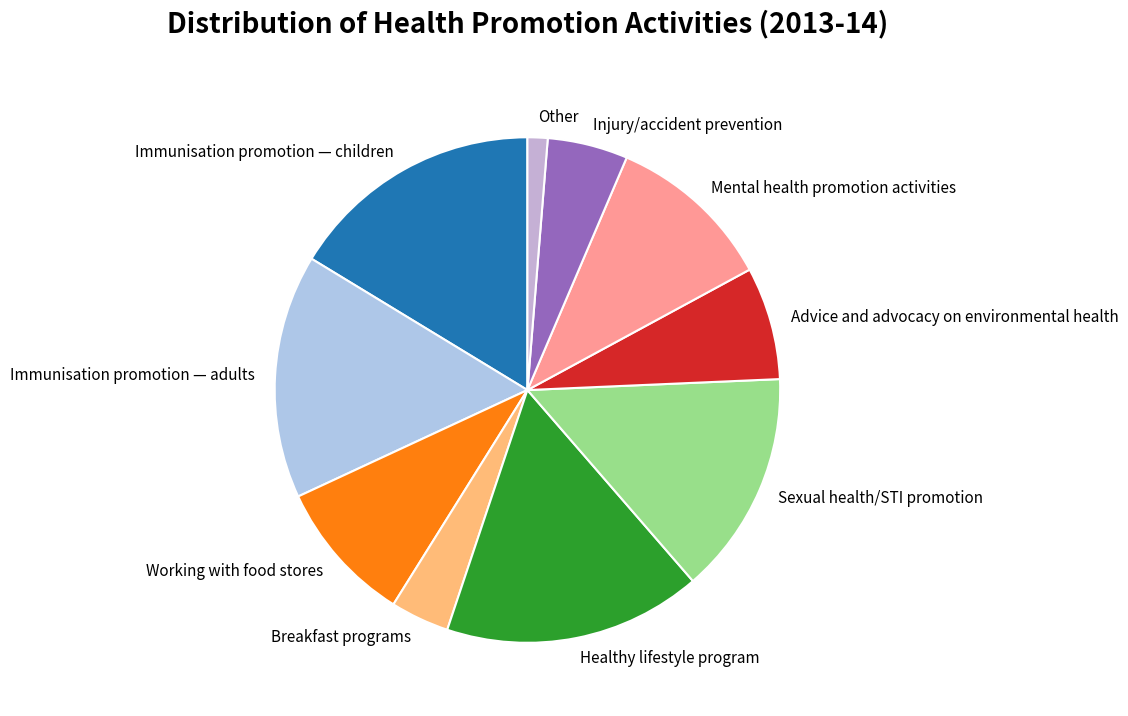

Which category has the smallest portion of the pie?

Other